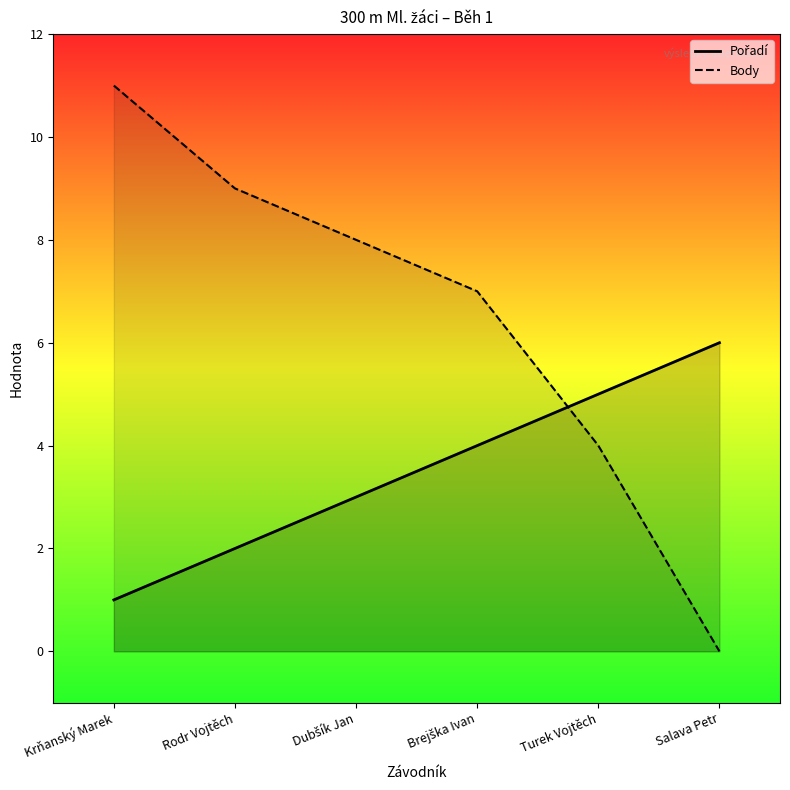

At which category is the sum across all series the highest?

Krňanský Marek